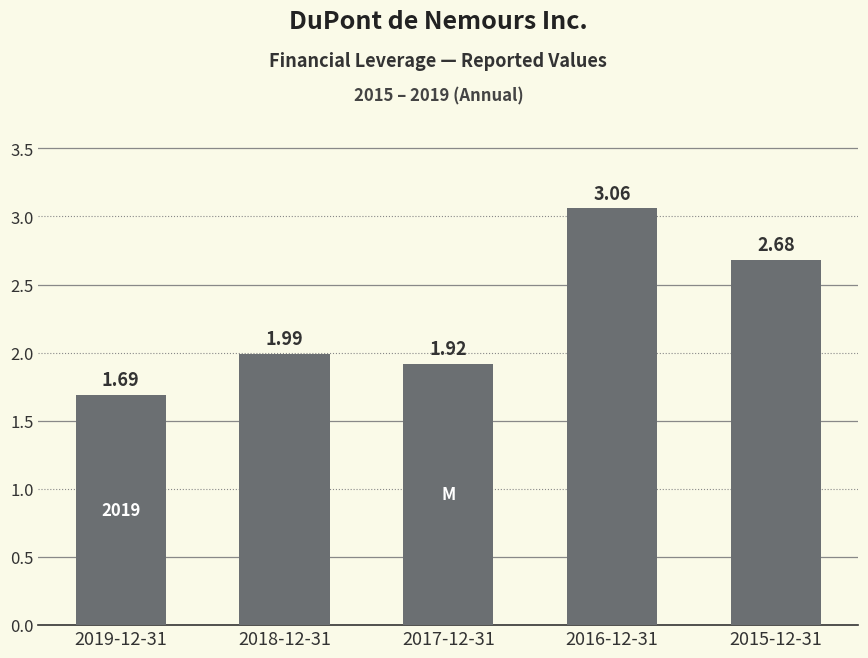

How many bars are there in total?

5